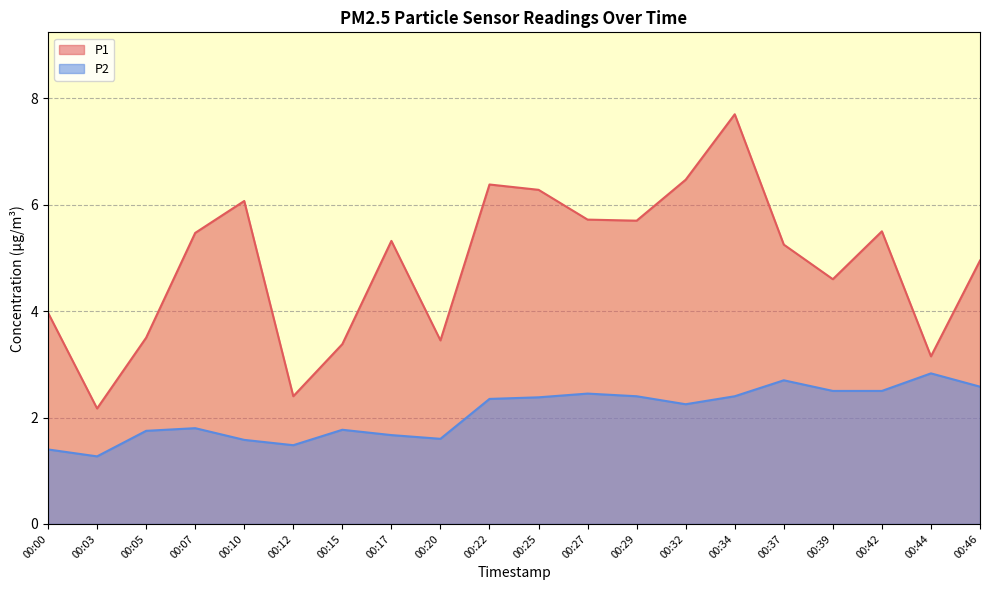

Count the P2 values in the range 1 to 2.

9